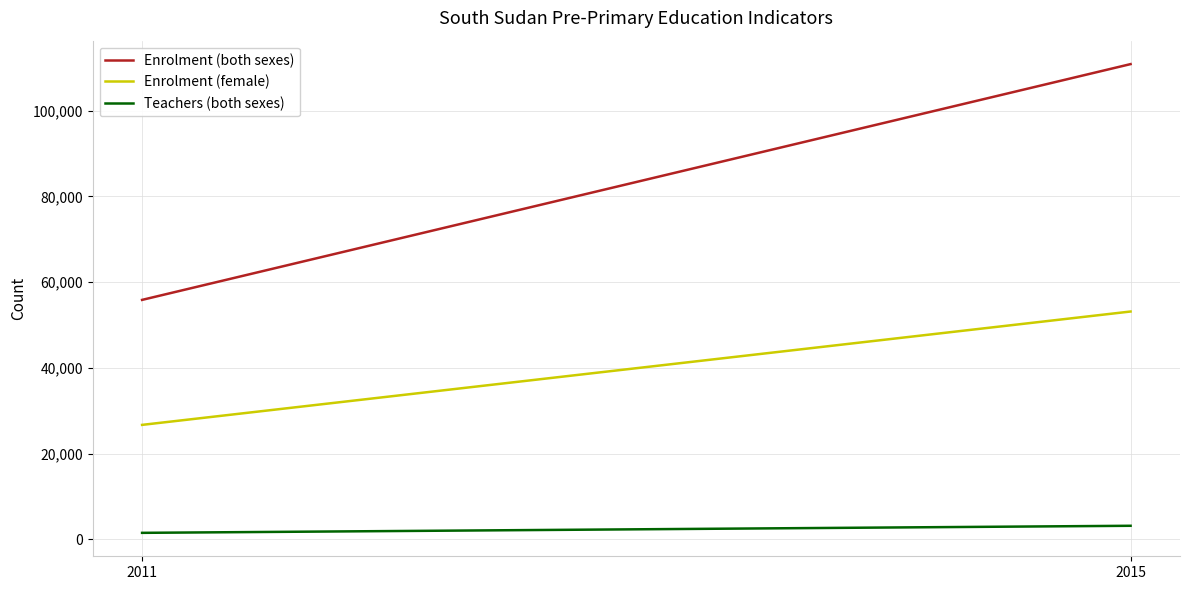

What is the sum of all Teachers (both sexes) values?

4748